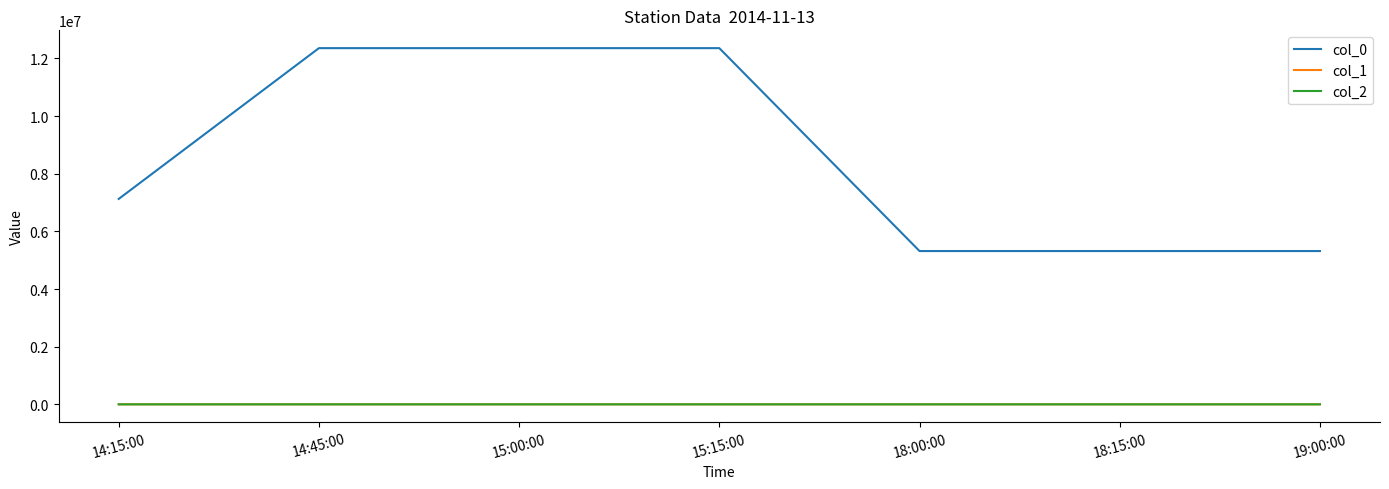

Which series has the largest range (max minus min)?

col_0